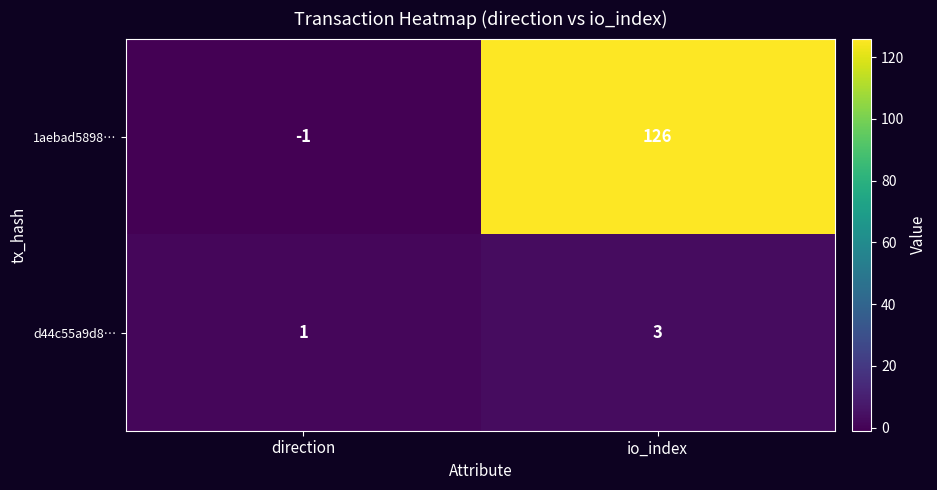

At io_index, list the series in order from smallest to largest.

d44c55a9d8…, 1aebad5898…